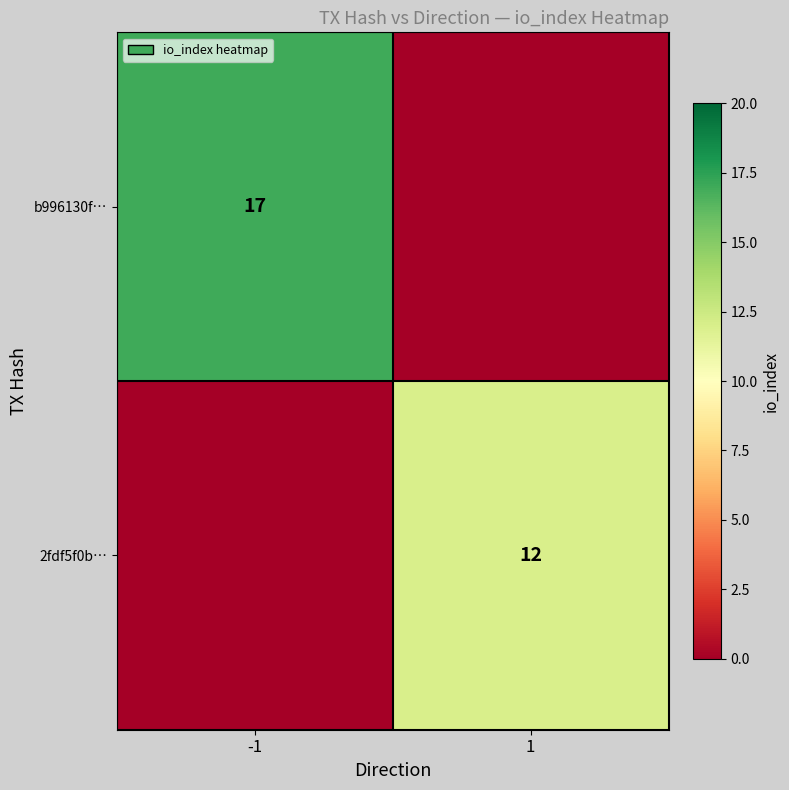

Is the value of 2fdf5f0b… at 1 greater than the value of b996130f… at -1?

No